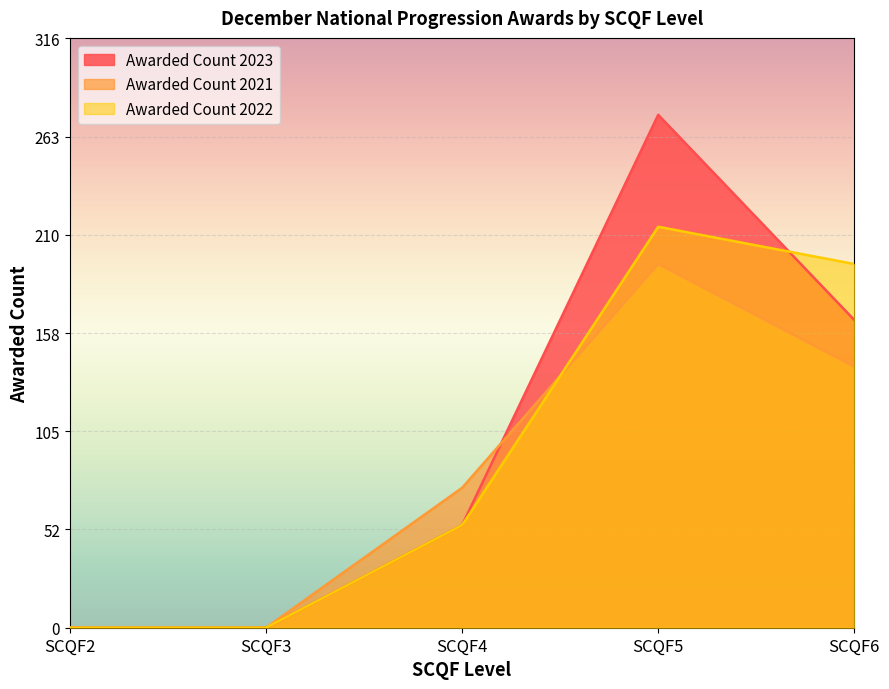

At which category does Awarded Count 2023 reach its first local peak?

SCQF5